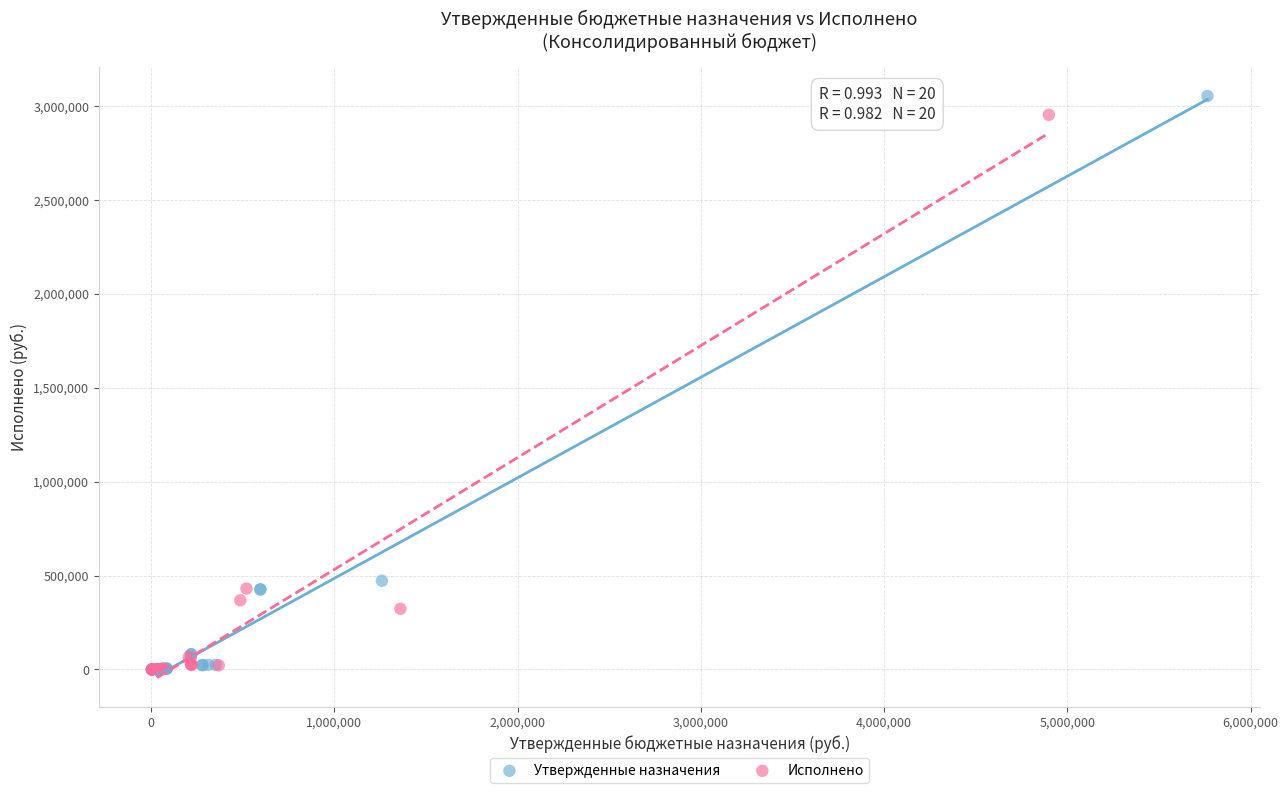

Which series has the largest Y range (max minus min)?

Утвержденные назначения